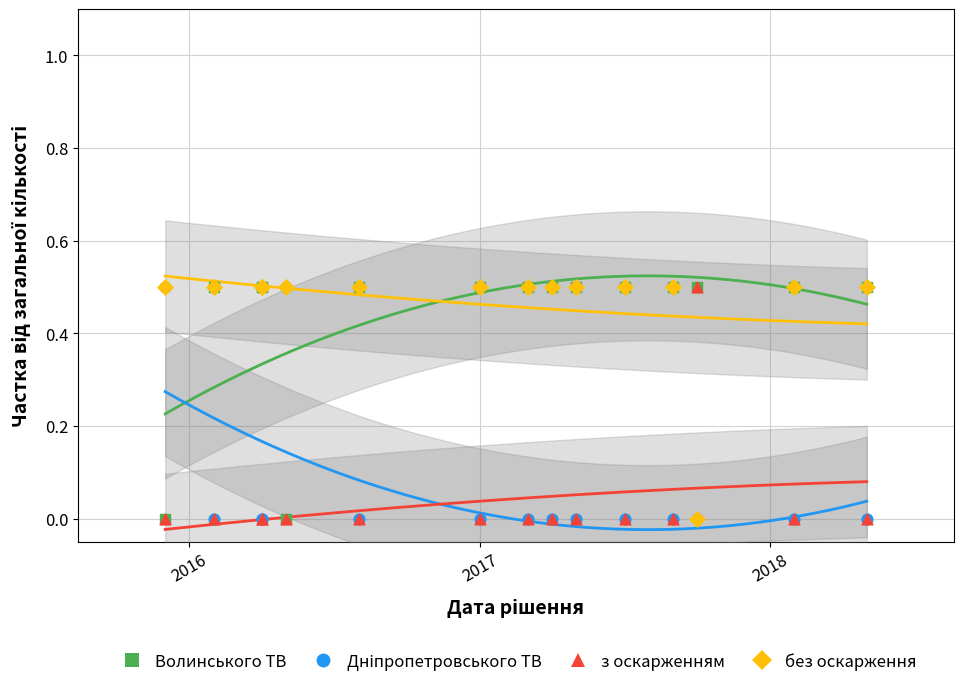

What are all the series names shown in the legend?

Волинського ТВ, Дніпропетровського ТВ, з оскарженням, без оскарження